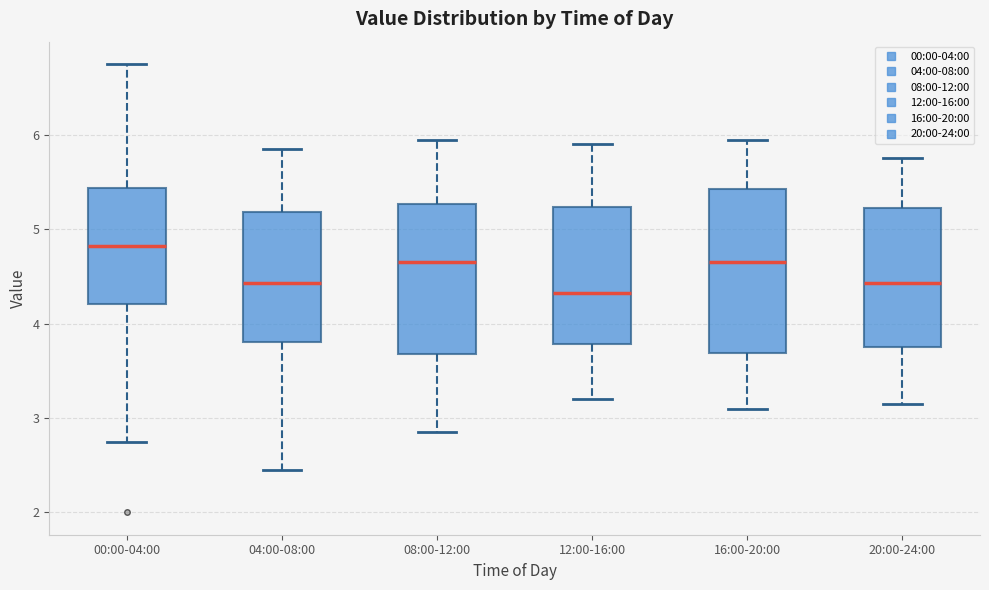

Reading left to right, read every box against the y-axis: the position of its median line, the range the box covers, and the ends of its whiskers. The values are not printed on the chart, so give them approximately, as read against the axis.

00:00-04:00: median 4.8, box 4.2 to 5.4, whiskers 2.8 to 6.8
04:00-08:00: median 4.4, box 3.8 to 5.2, whiskers 2.5 to 5.9
08:00-12:00: median 4.7, box 3.7 to 5.3, whiskers 2.9 to 6.0
12:00-16:00: median 4.3, box 3.8 to 5.2, whiskers 3.2 to 5.9
16:00-20:00: median 4.7, box 3.7 to 5.4, whiskers 3.1 to 6.0
20:00-24:00: median 4.4, box 3.8 to 5.2, whiskers 3.2 to 5.8